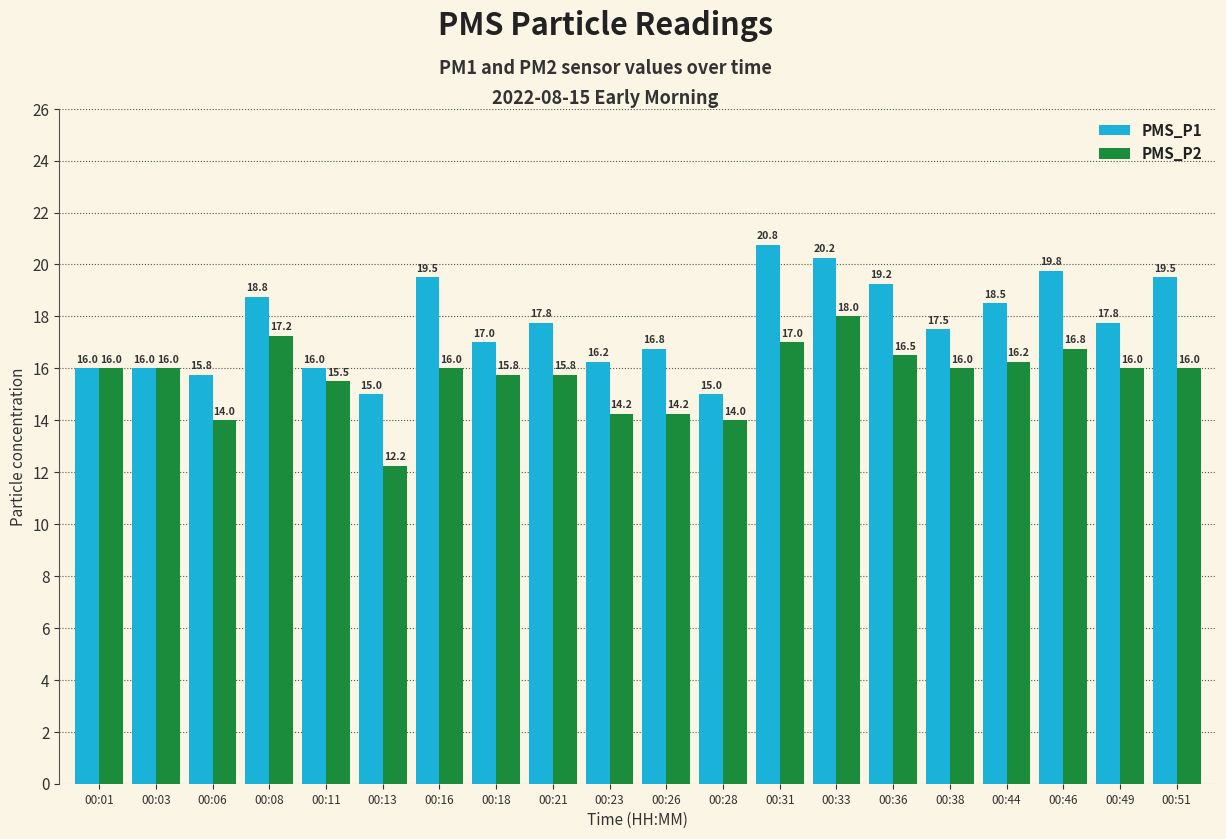

How many bars are there in each group?

2